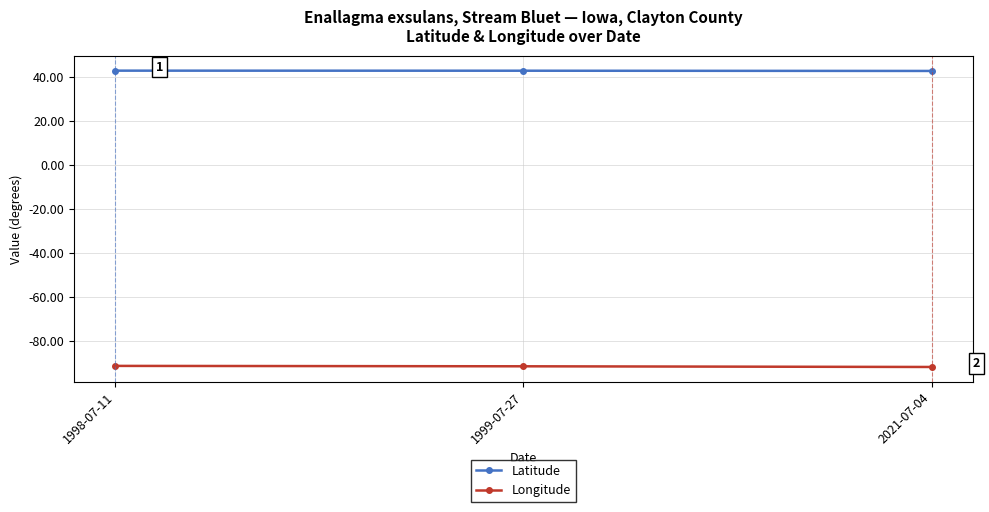

At how many categories does at least one series exceed 27?

3